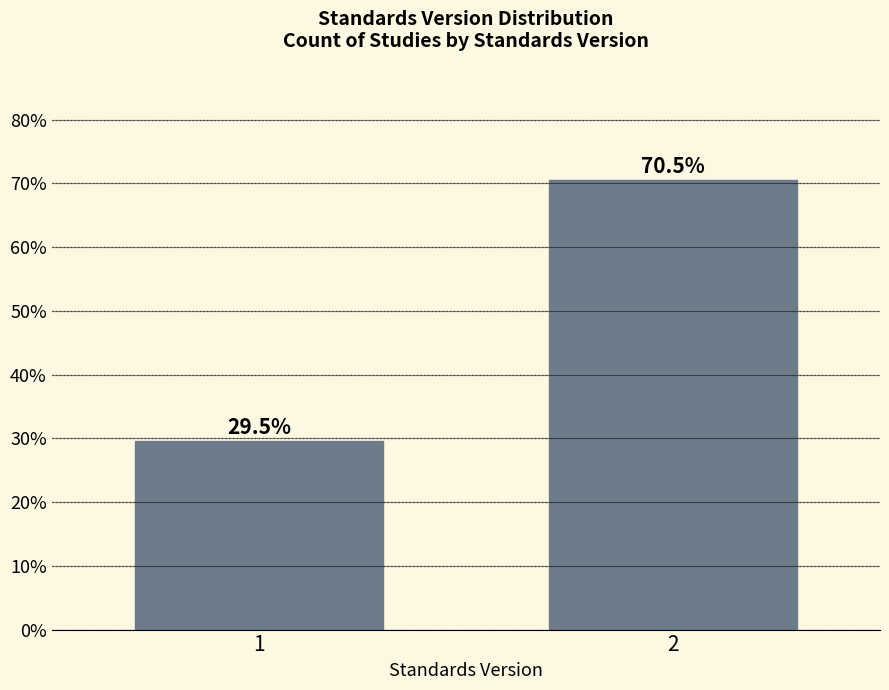

Reading left to right, extract all data points from this chart.

29.5	70.5